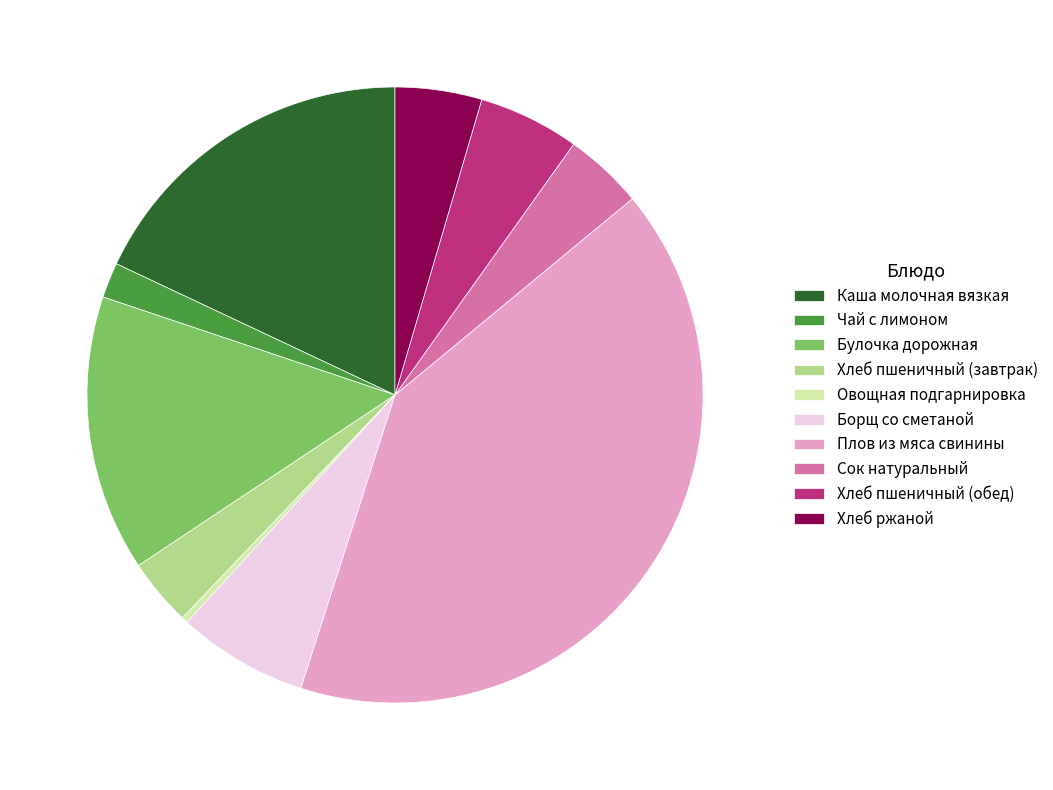

What is the ratio of the value at Чай с лимоном to the value at Овощная подгарнировка?

5.6